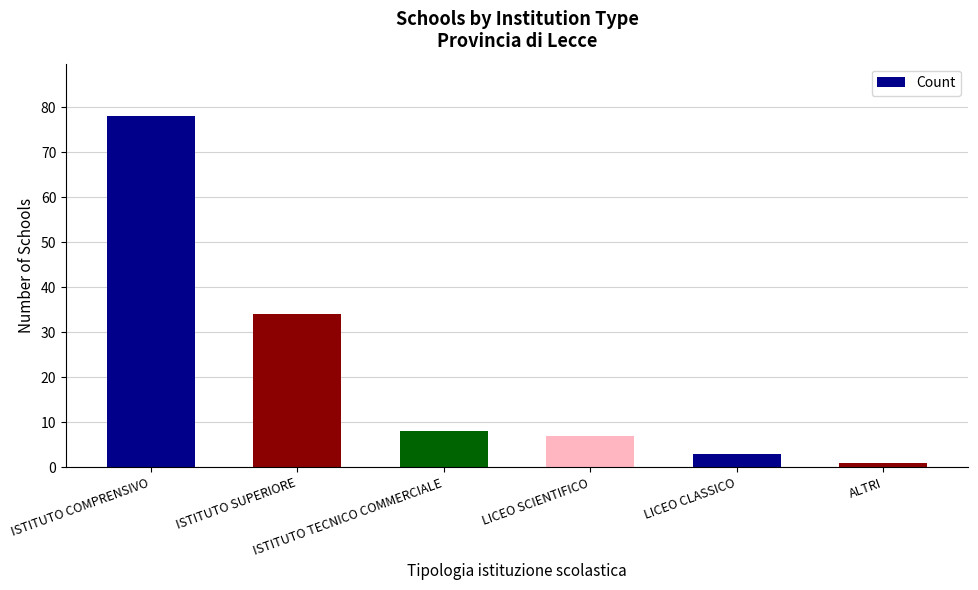

What is the label of the 5th bar from the right?

ISTITUTO SUPERIORE